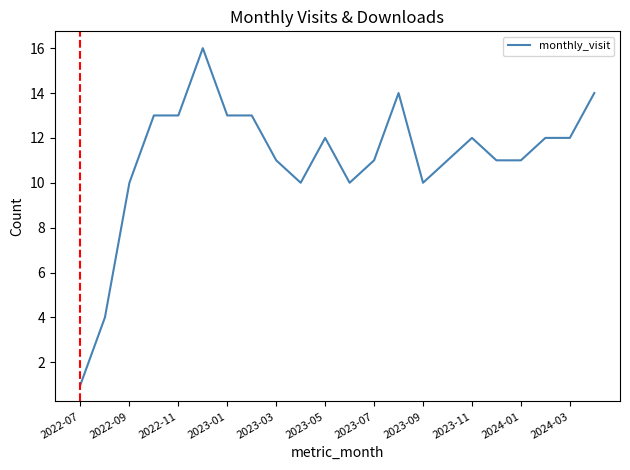

What is the difference between the maximum and minimum values?

15